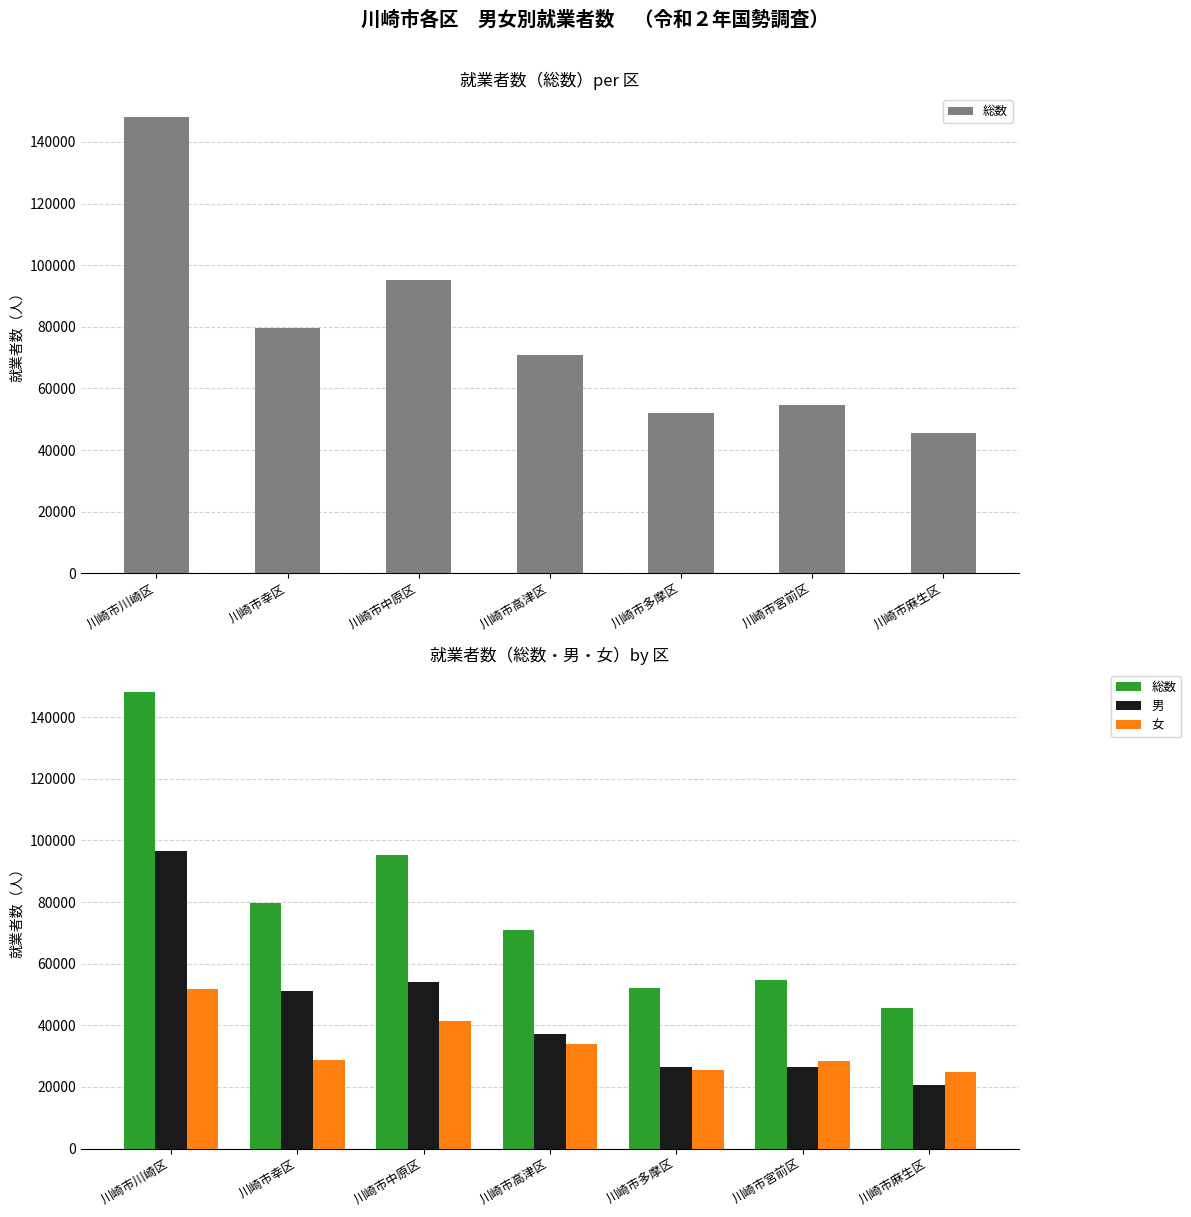

How many data points in 男 are less than 37060?

3